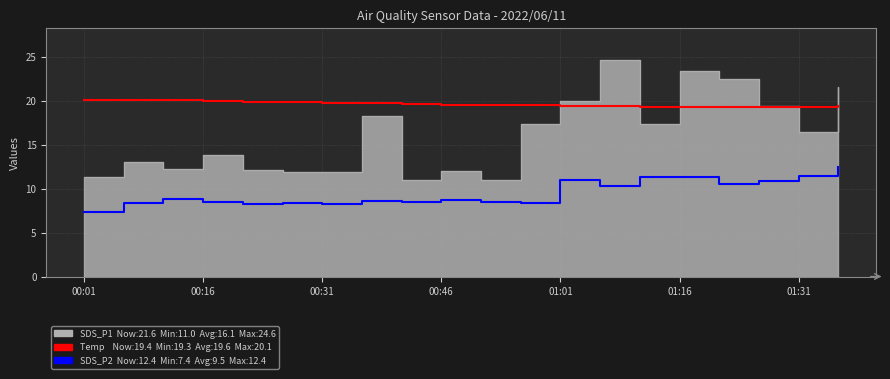

Which label corresponds to the smallest value in the chart?

00:01